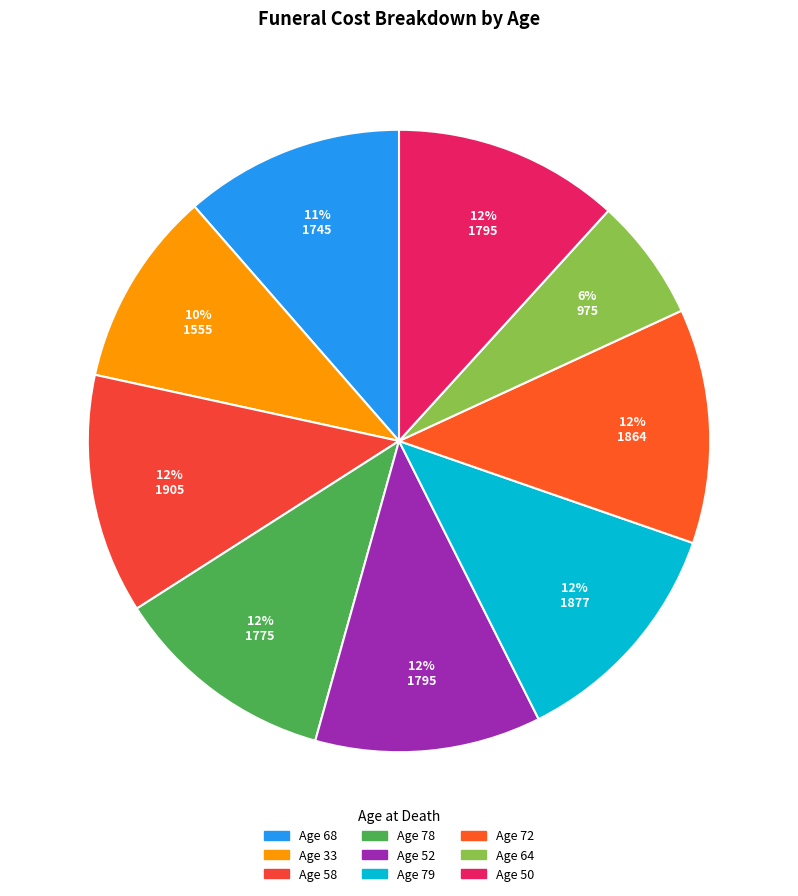

Is there any slice that represents more than half of the pie?

No